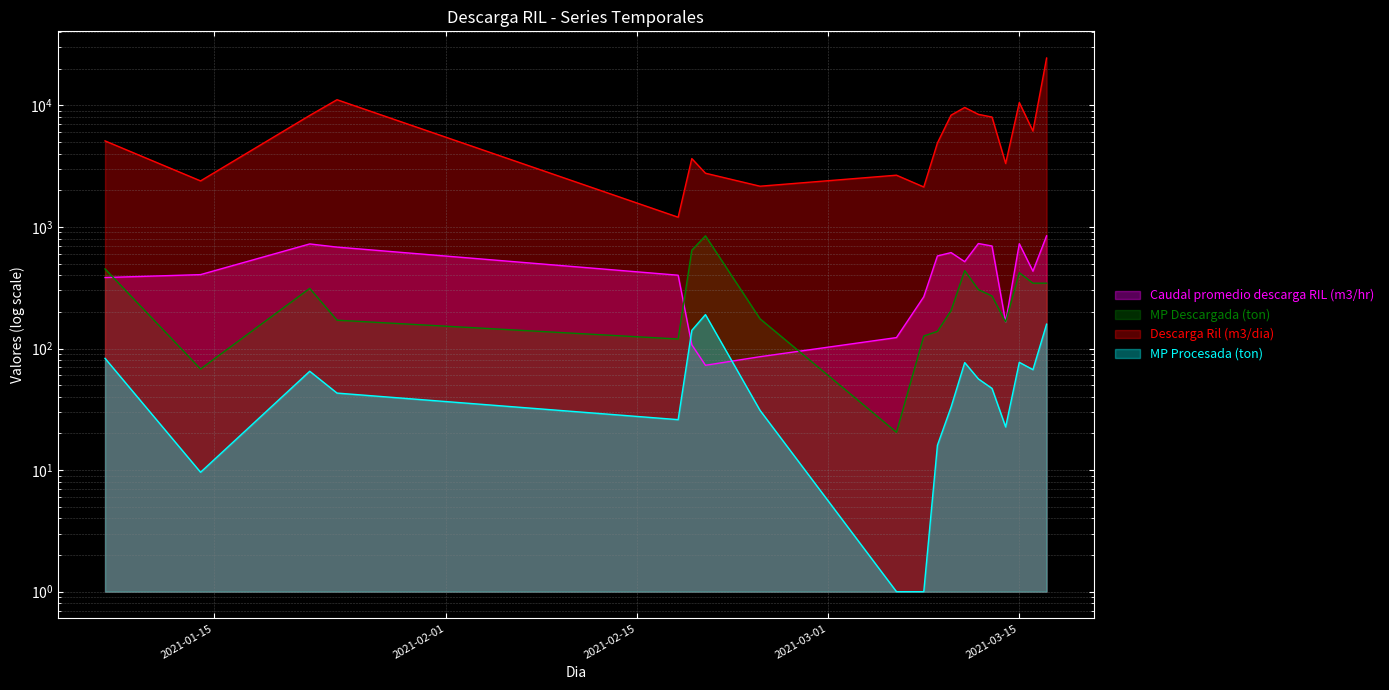

Where is the first local maximum for Descarga Ril (m3/dia)?

2021-01-24